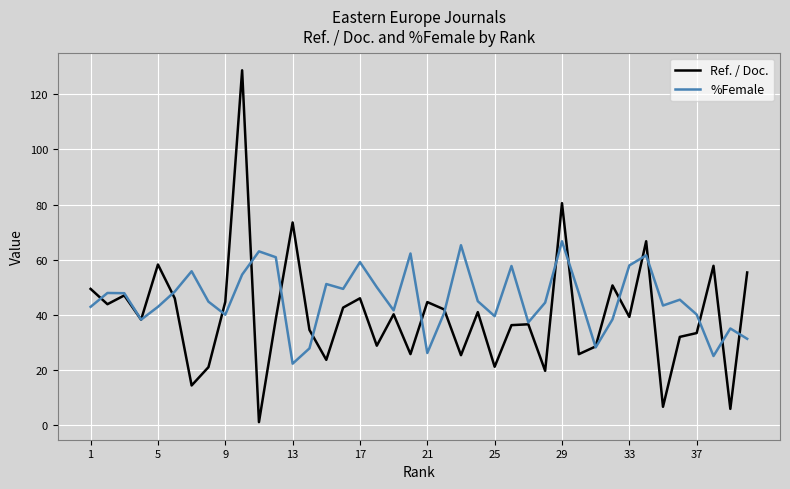

What is the minimum value for %Female?

22.2